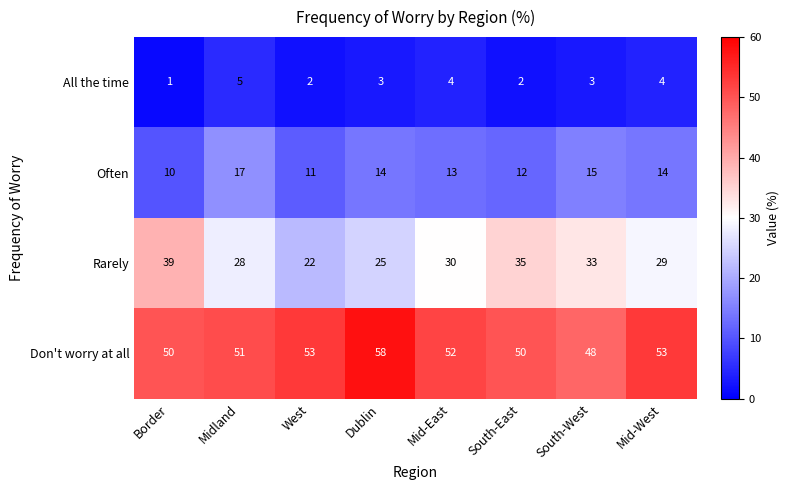

Which series changed the most between Border and West?

Rarely